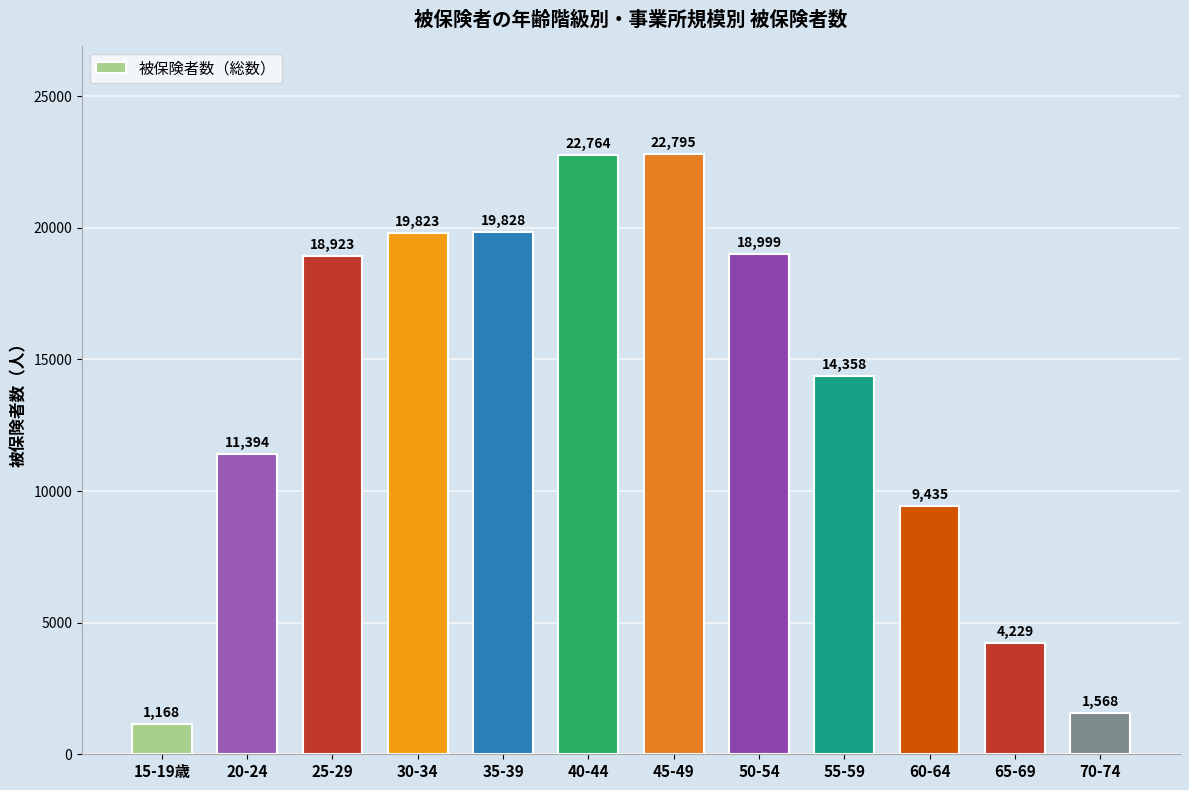

What is the average value?

13774